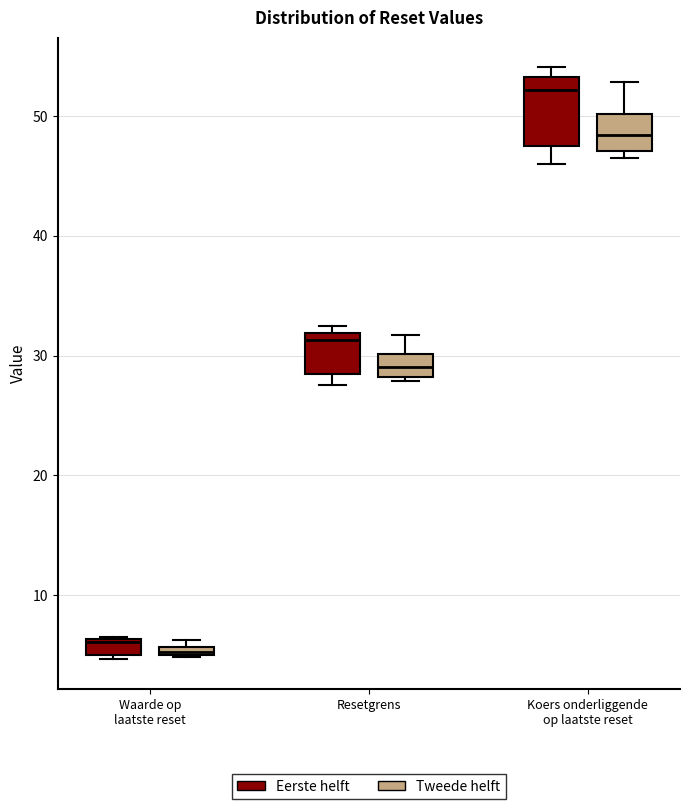

Where is the lower edge of the box for Waarde op laatste reset (Eerste helft) on the y-axis? The values are not printed on the chart, so give them approximately, as read against the axis.

5